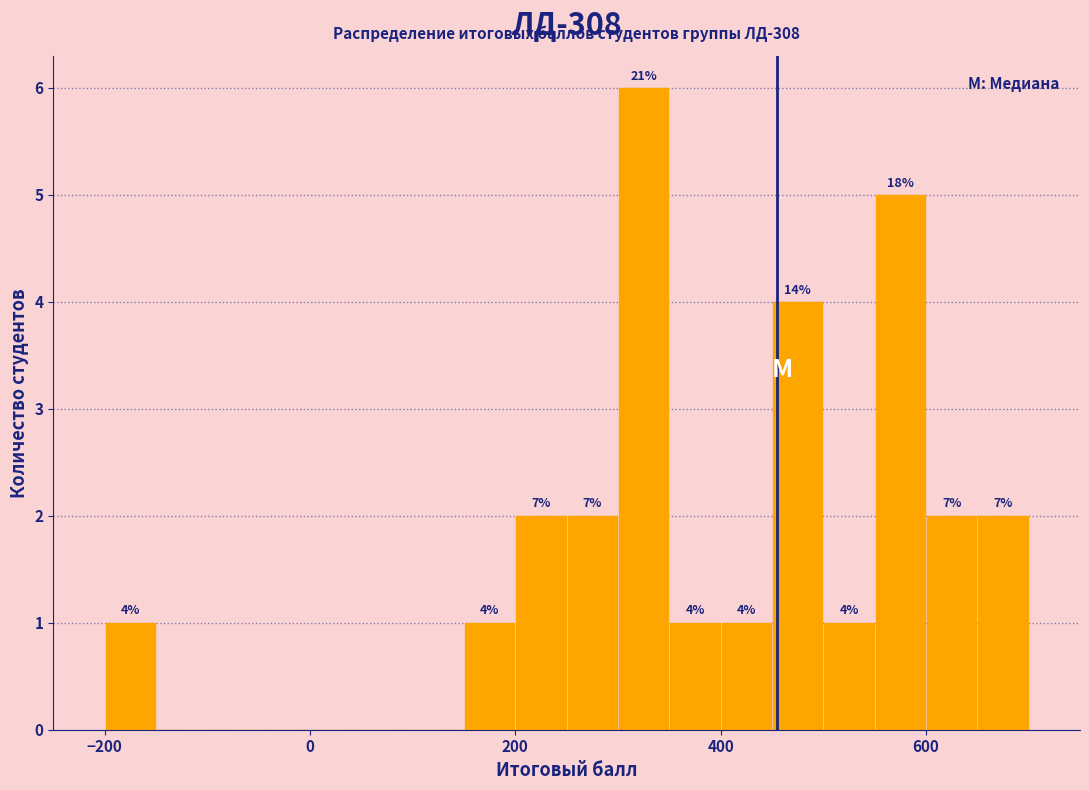

Read against the x-axis, roughly where is the centre of the tallest bar?

320